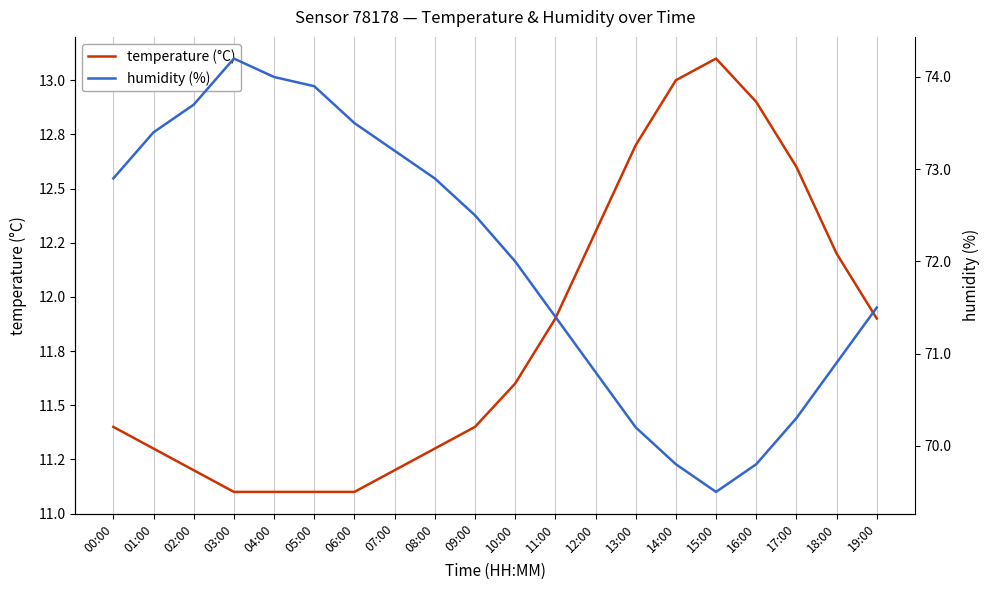

True or false: temperature and humidity intersect in this chart.

False